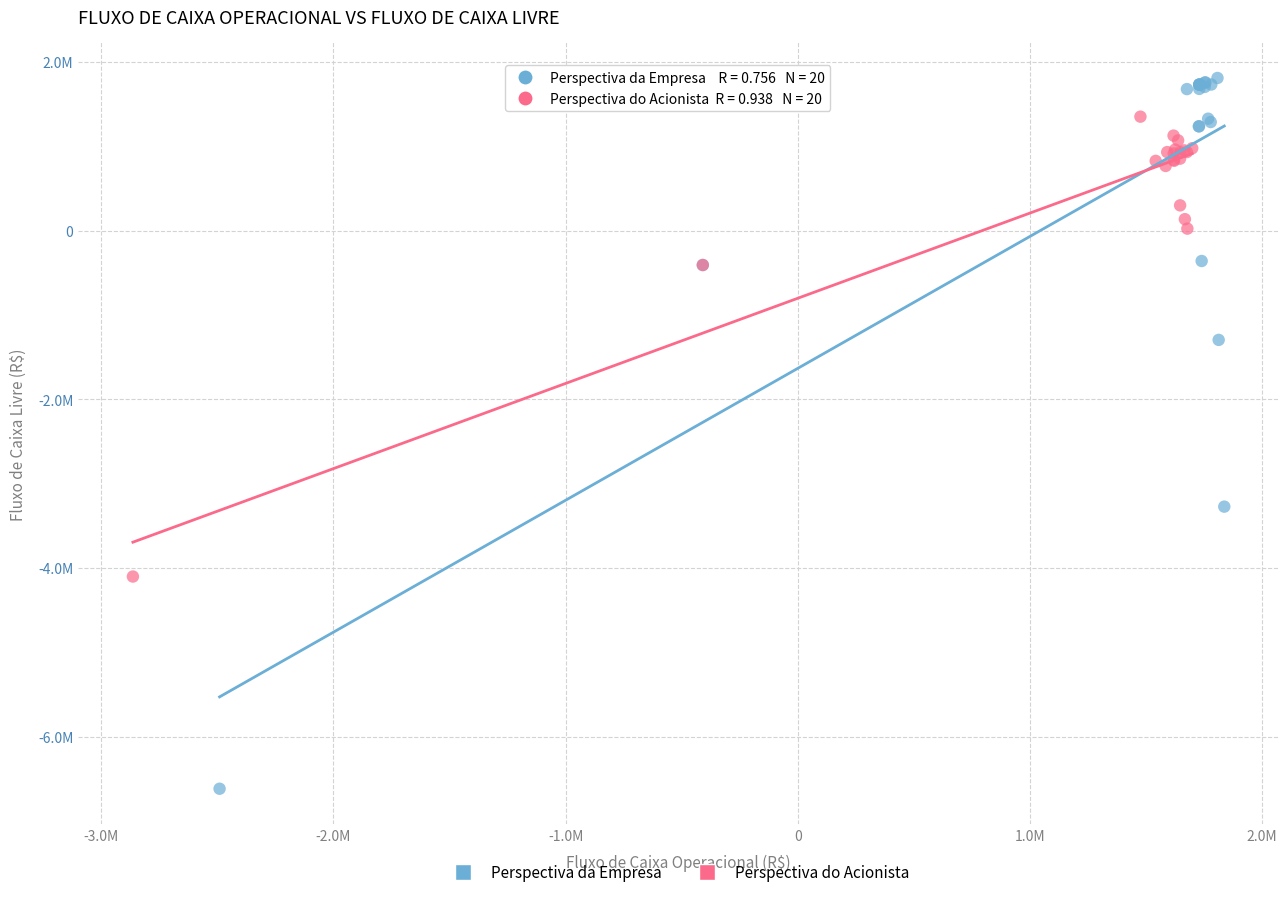

Which series reaches the minimum Y coordinate?

Perspectiva da Empresa